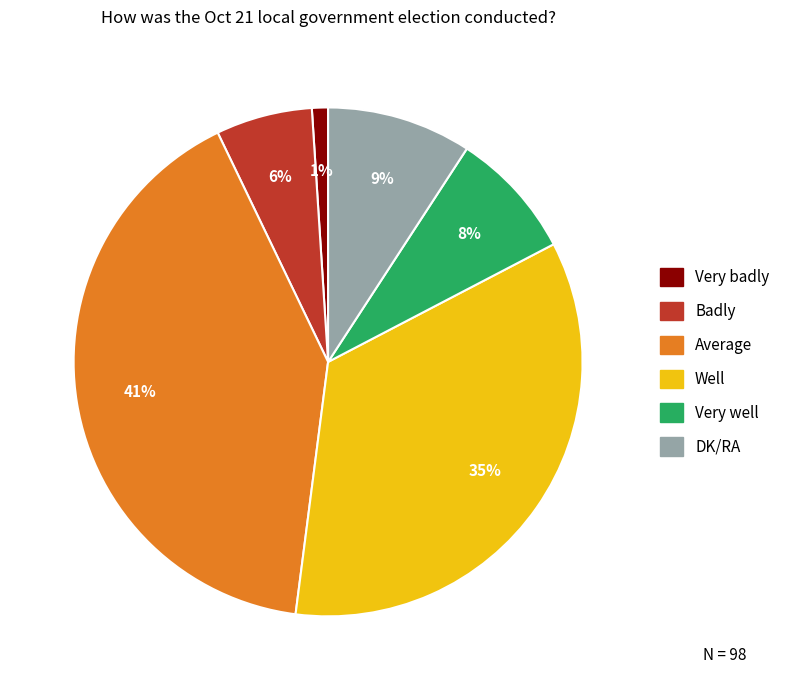

Rank the categories by value from highest to lowest.

Average, Well, DK/RA, Very well, Badly, Very badly